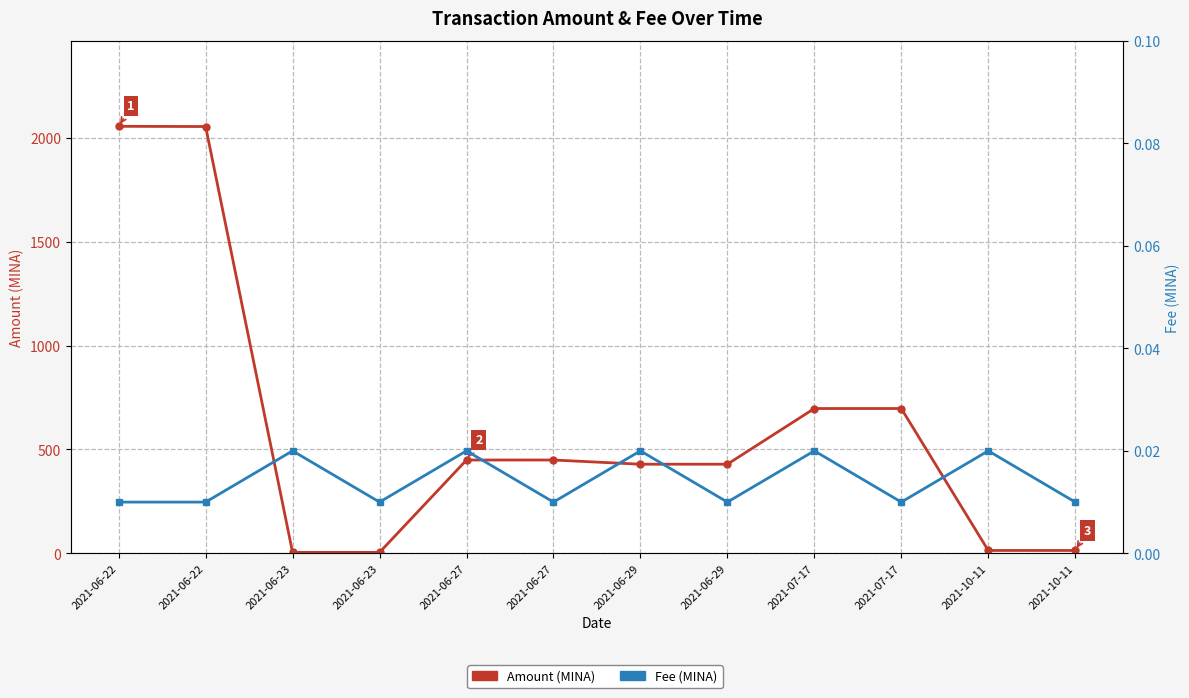

Reading right to left, list all the values displayed in this chart.

Amount: 2021-10-11=13.8	2021-10-11=13.8	2021-07-17=697.1	2021-07-17=697.1	2021-06-29=429.0	2021-06-29=429.0	2021-06-27=449.2	2021-06-27=449.2	2021-06-23=4.6	2021-06-23=4.6	2021-06-22=2054.6	2021-06-22=2055.6
Fee: 2021-10-11=0.0	2021-10-11=0.0	2021-07-17=0.0	2021-07-17=0.0	2021-06-29=0.0	2021-06-29=0.0	2021-06-27=0.0	2021-06-27=0.0	2021-06-23=0.0	2021-06-23=0.0	2021-06-22=0.0	2021-06-22=0.0